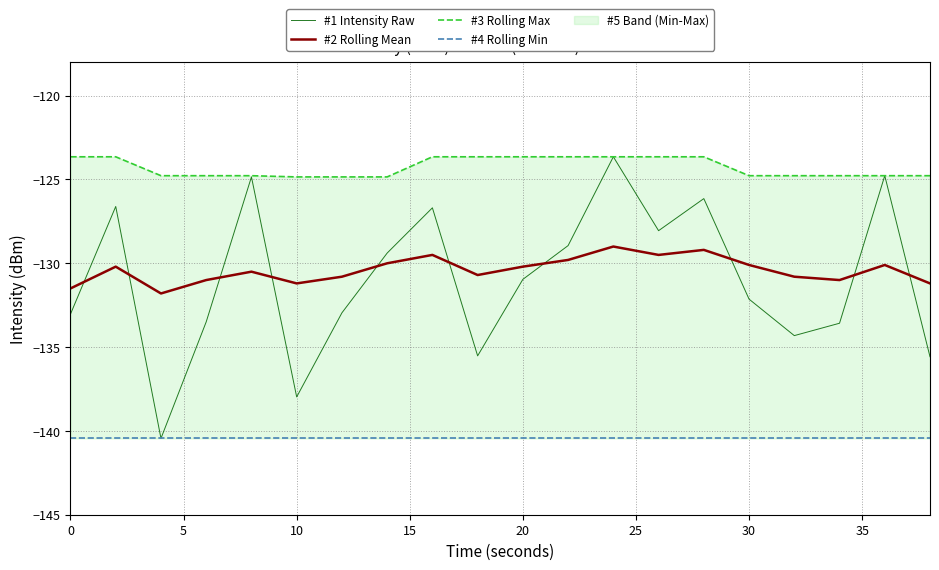

How many times do #2 Rolling Mean and #1 Intensity Raw cross each other?

10